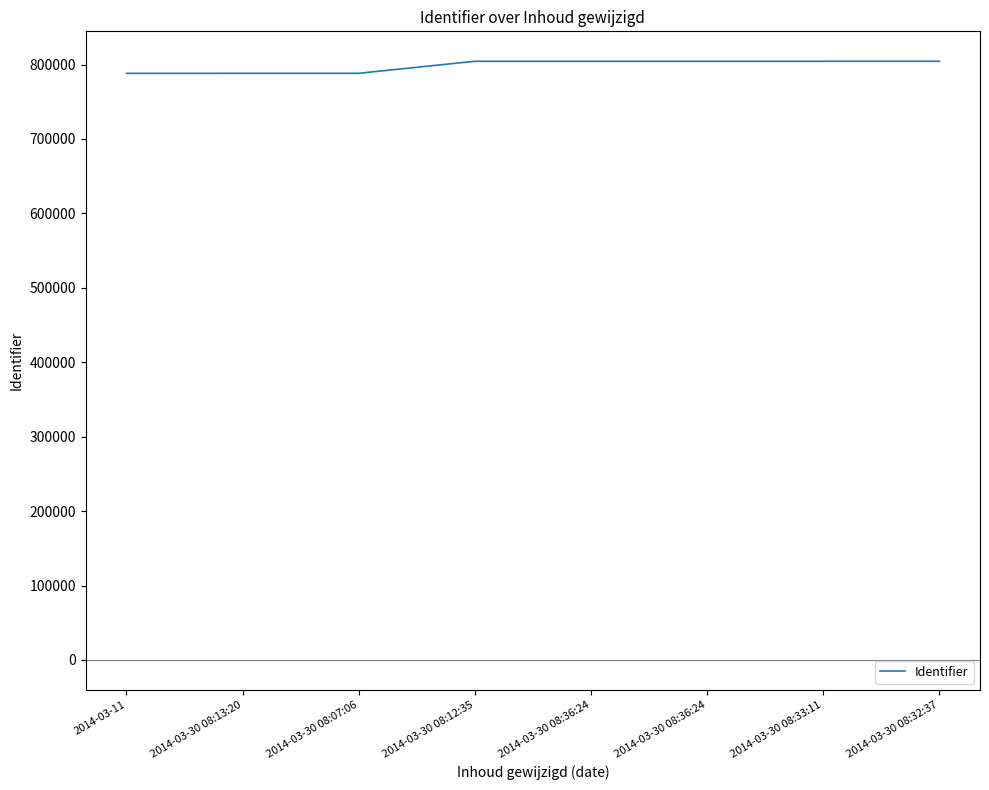

Reading left to right, what are all the values shown in this chart?

788176	788239	788250	804421	804422	804423	804426	804429